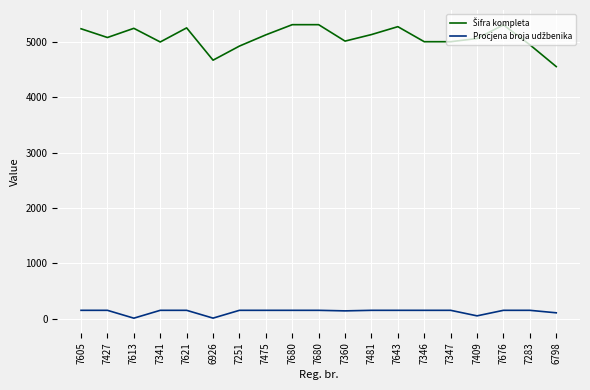

Is this an area chart (filled region under the line)?

No